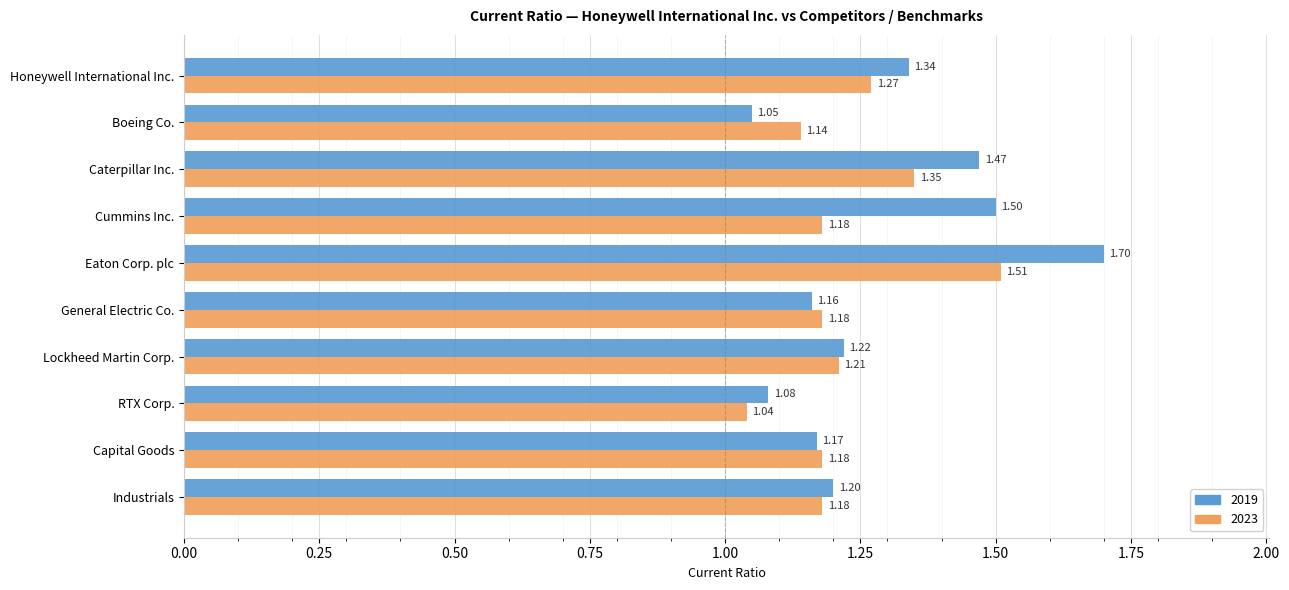

At which category does the chart reach its minimum across all series?

RTX Corp.